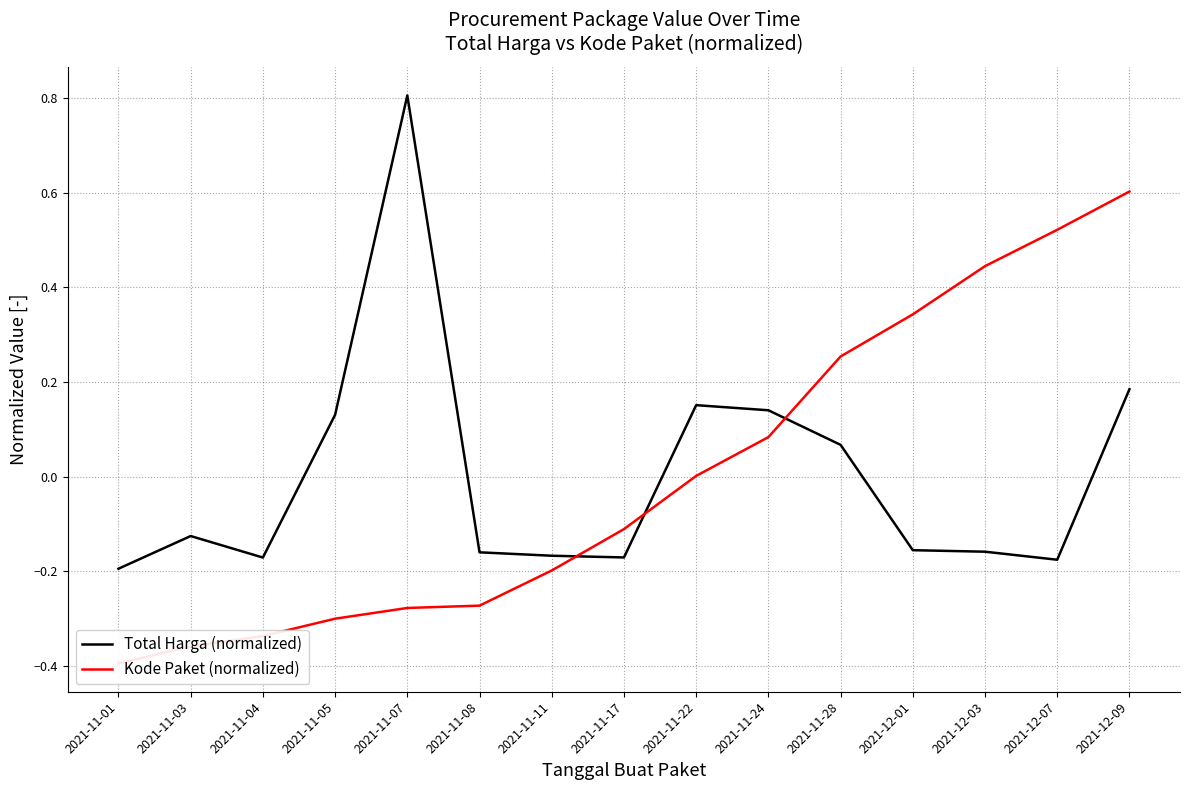

What is the label of the 15th point from the right?

2021-11-01